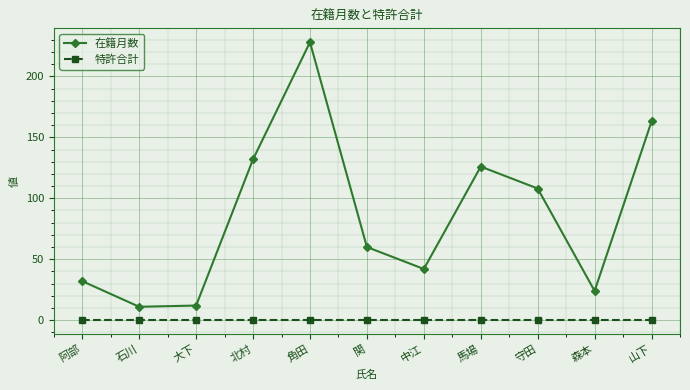

At which category is the sum across all series the highest?

角田